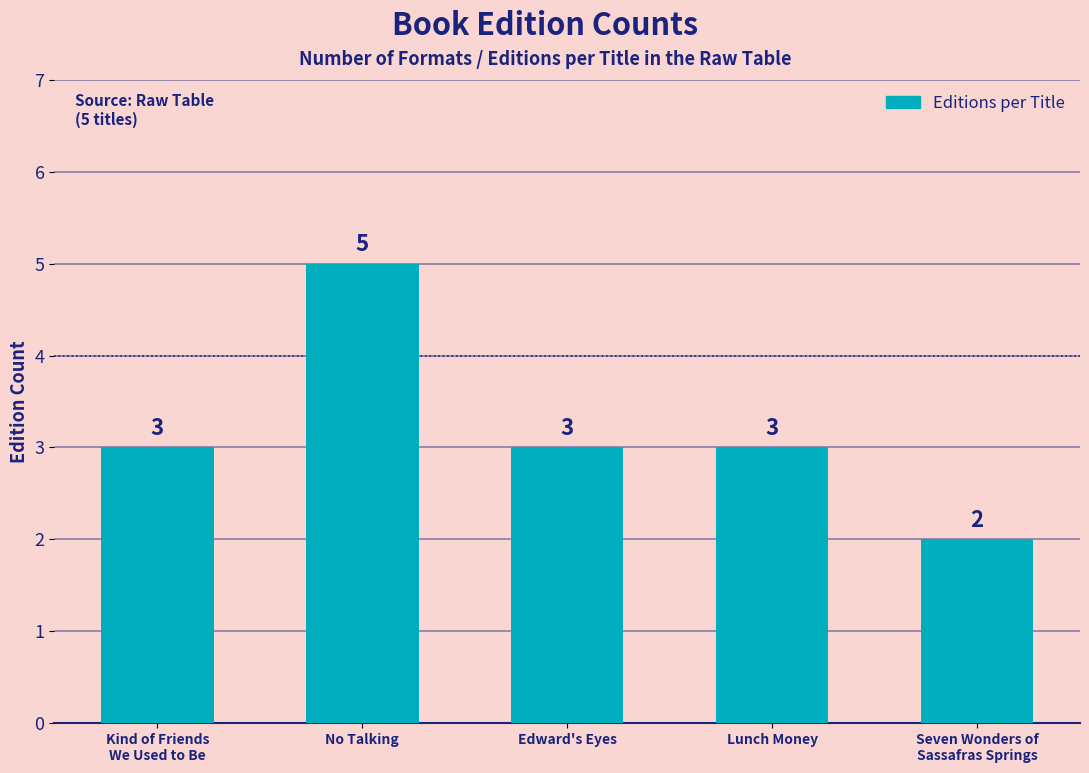

What is the maximum value shown in the chart?

5